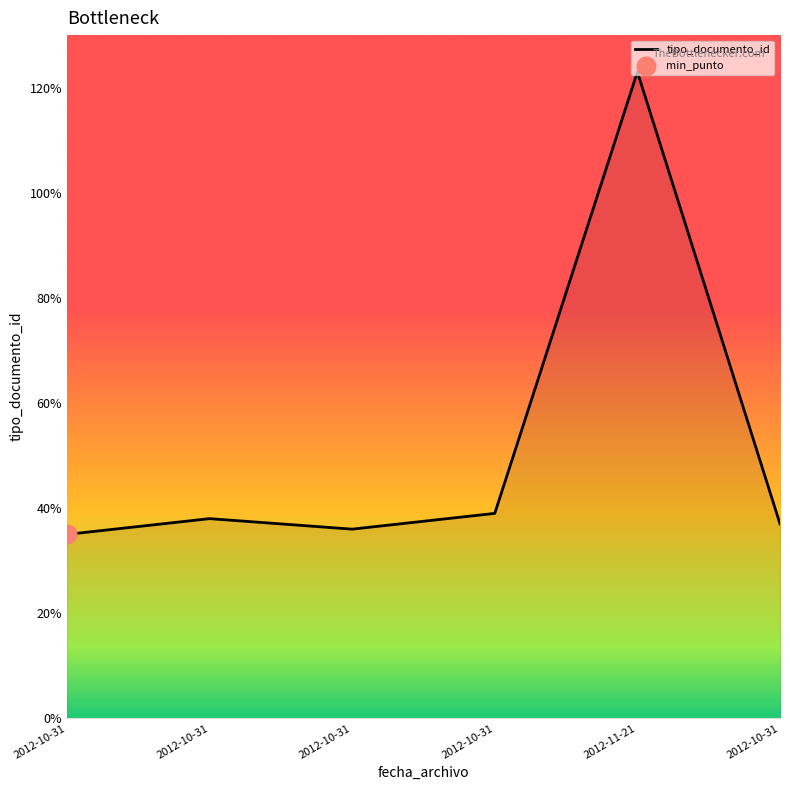

How many distinct data groups are displayed?

1